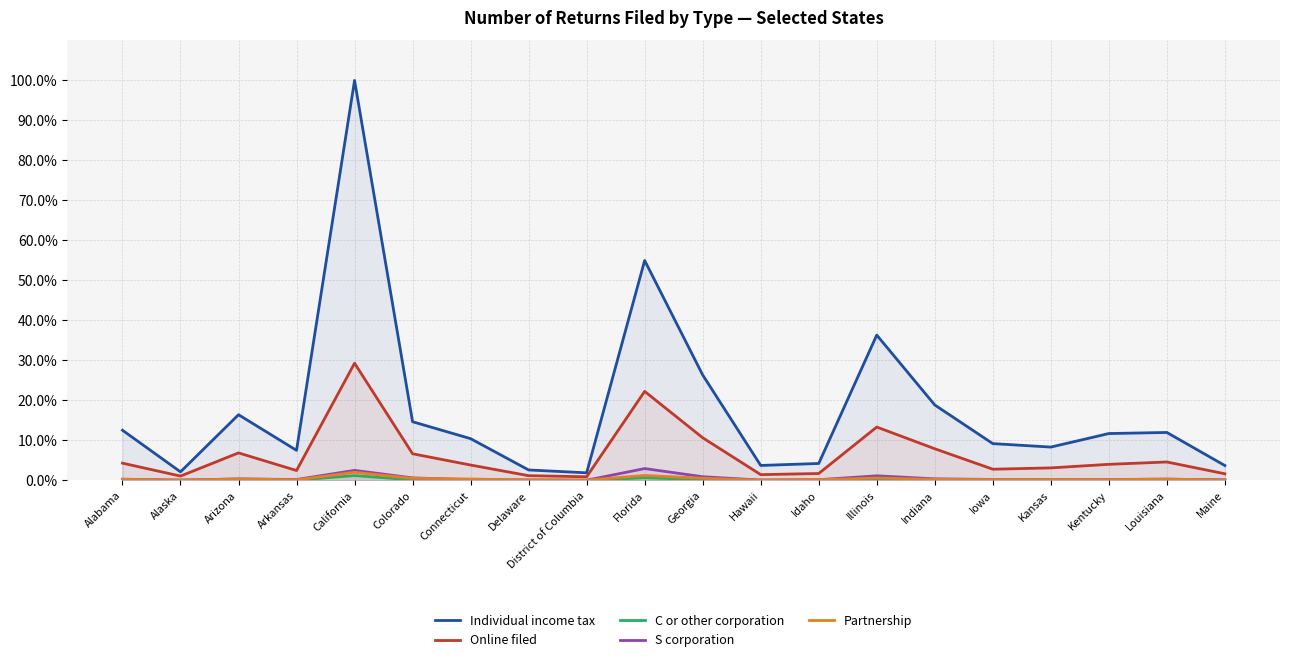

The value of Partnership at Arkansas is 0.1. True or false?

True